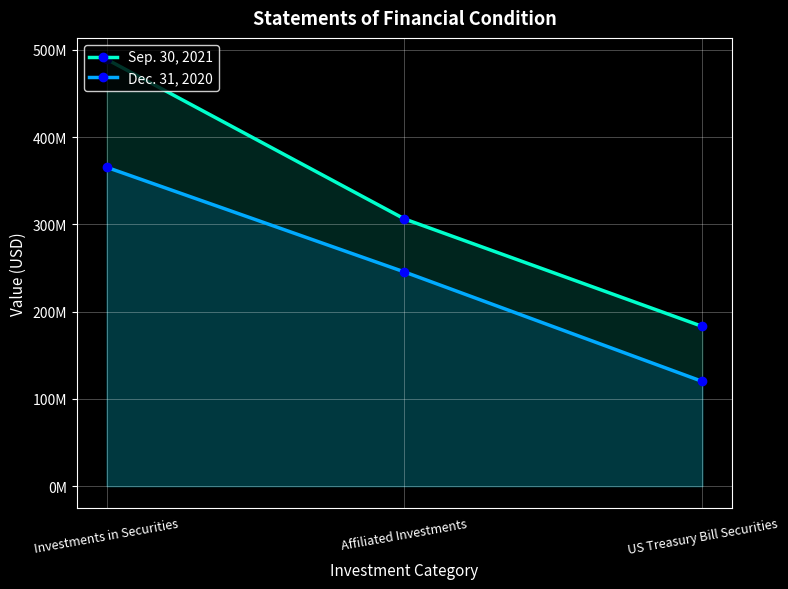

What is the sum of the Sep. 30, 2021 values at US Treasury Bill Securities and Affiliated Investments?

489147926